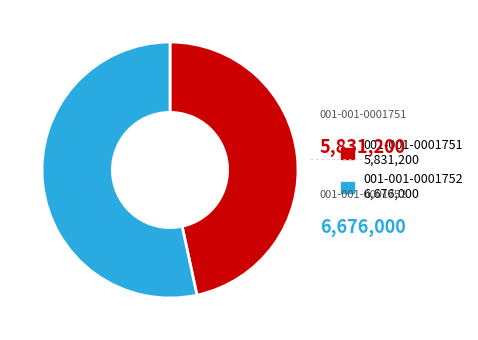

Rank the categories by value from highest to lowest.

001-001-0001752, 001-001-0001751